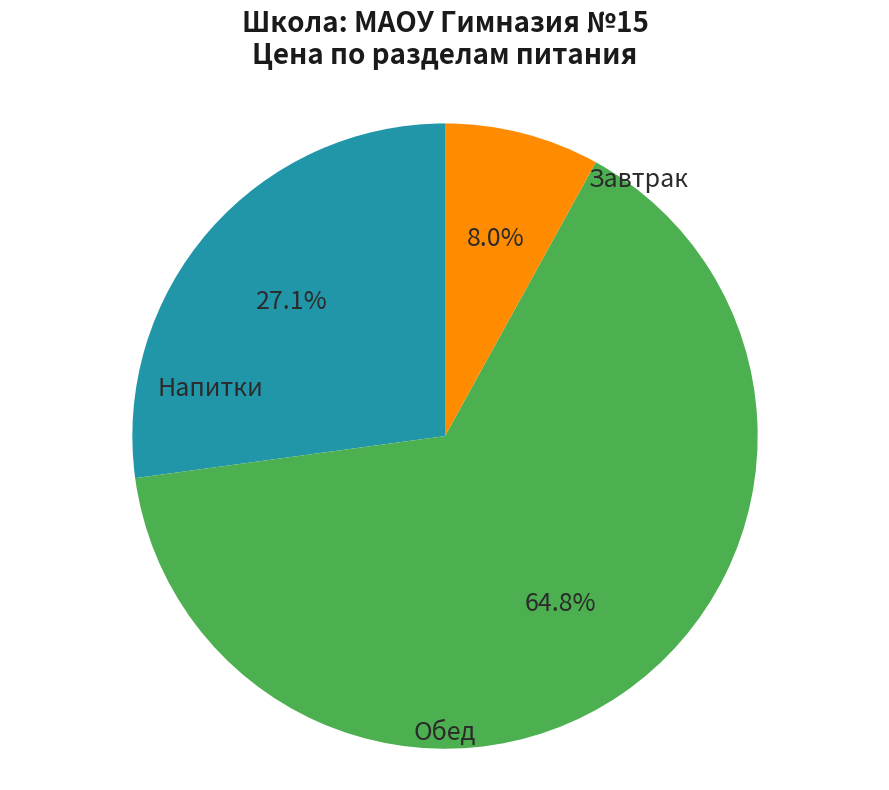

How many segments does this pie chart have?

3